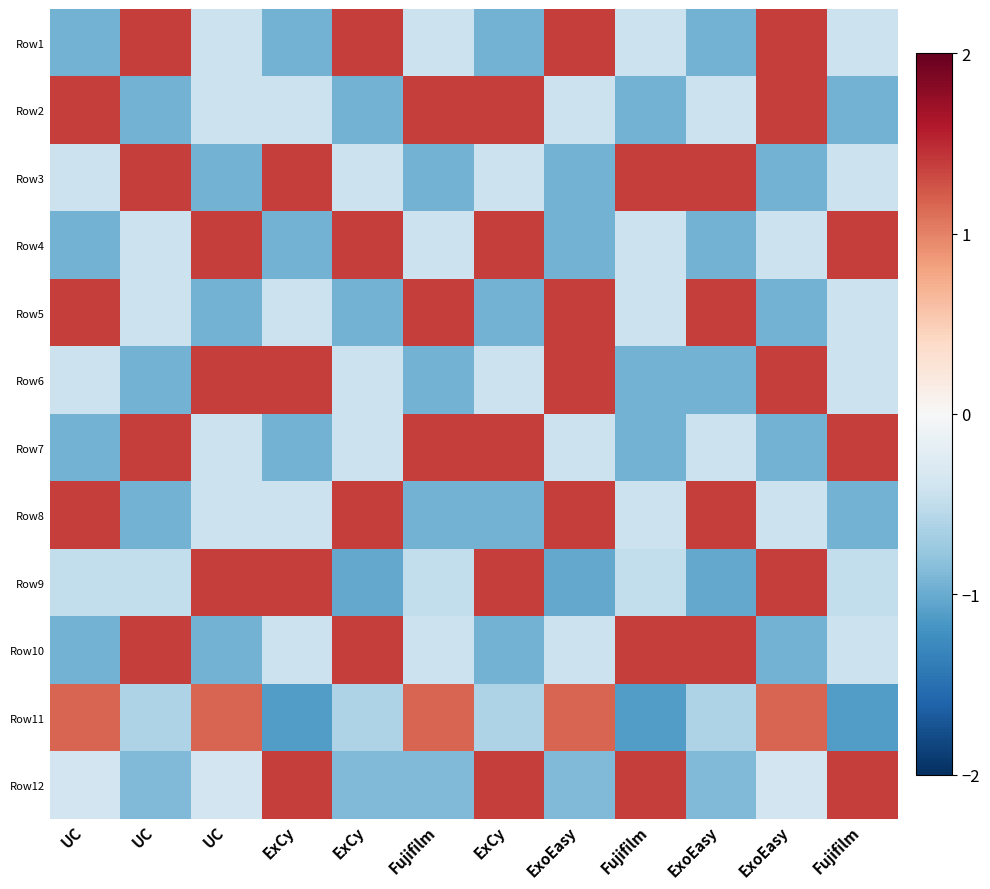

Between ExCy and ExoEasy, which series saw the biggest shift?

Row9